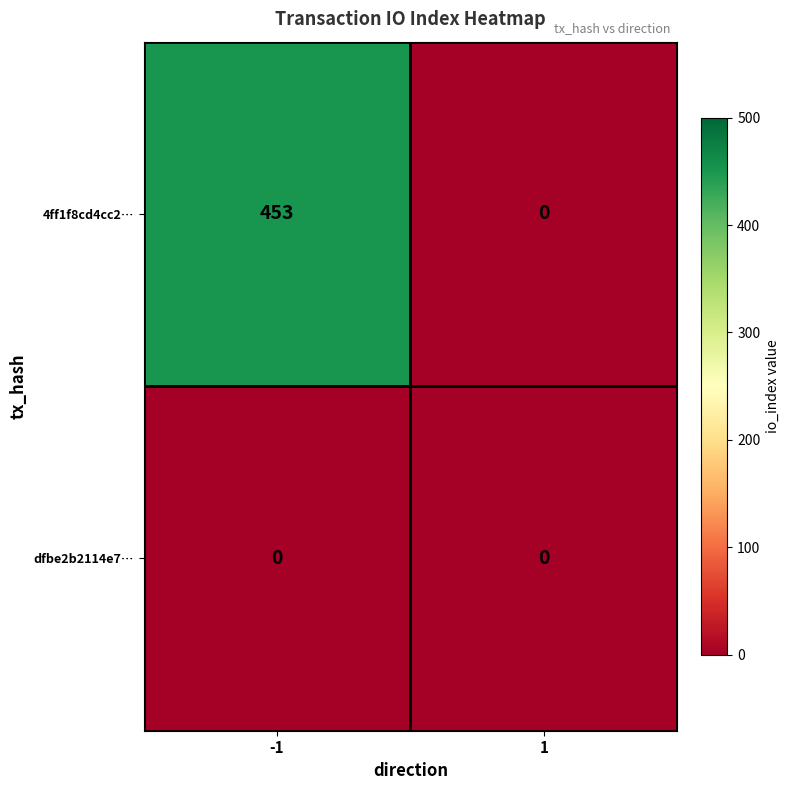

Rank the series by their maximum value, from highest to lowest.

4ff1f8cd4cc2…, dfbe2b2114e7…